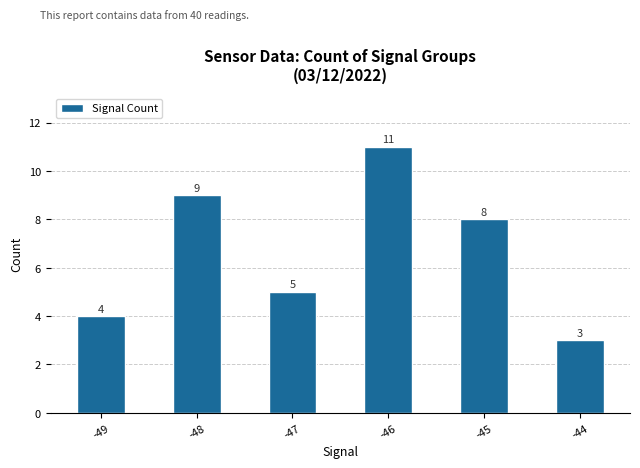

Which category has the highest value across all series?

-46